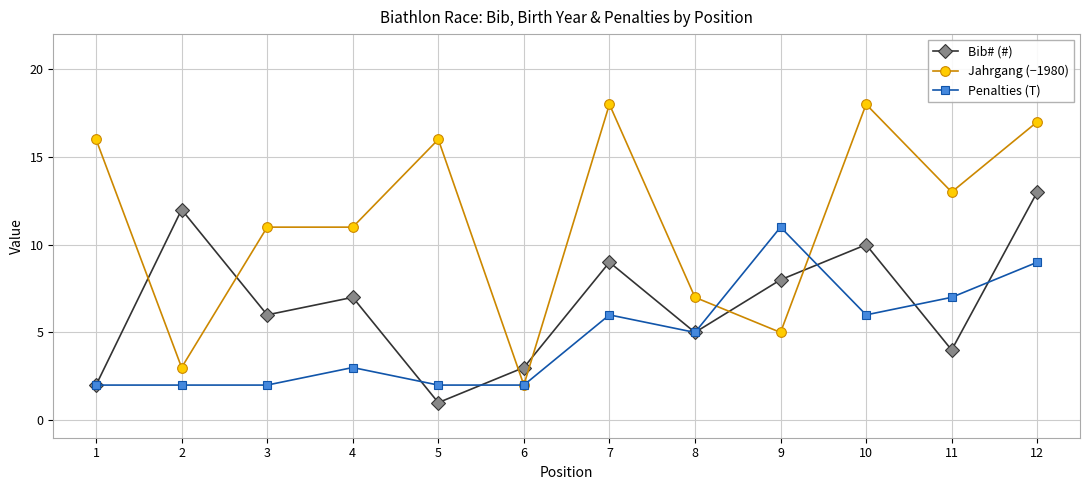

At how many categories does at least one series exceed 14?

5